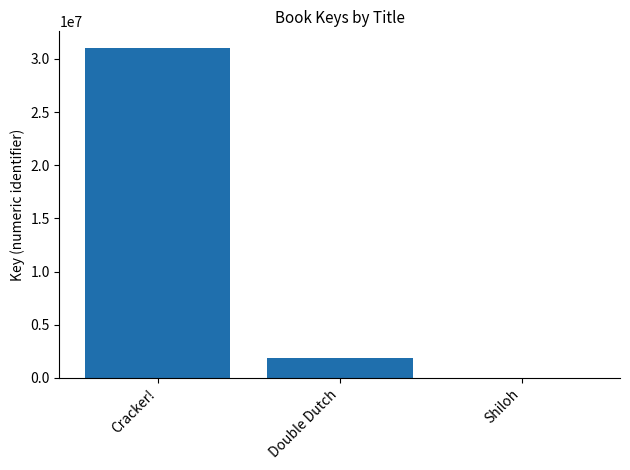

Reading left to right, list all the values displayed in this chart.

Cracker!=31041879	Double Dutch=1908058	Shiloh=5691